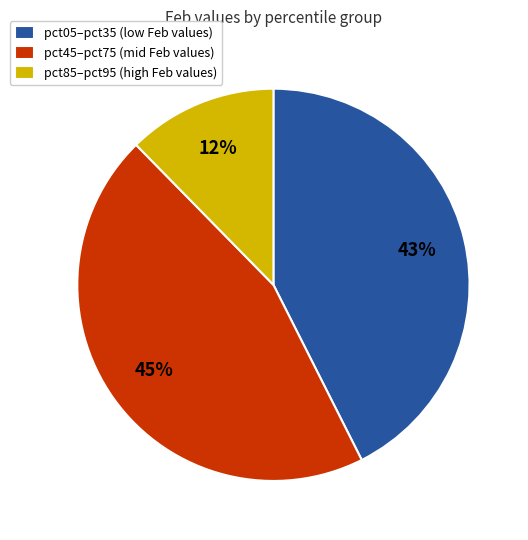

Is the sum of pct05–pct35 (low Feb values) and pct85–pct95 (high Feb values) greater than half?

Yes